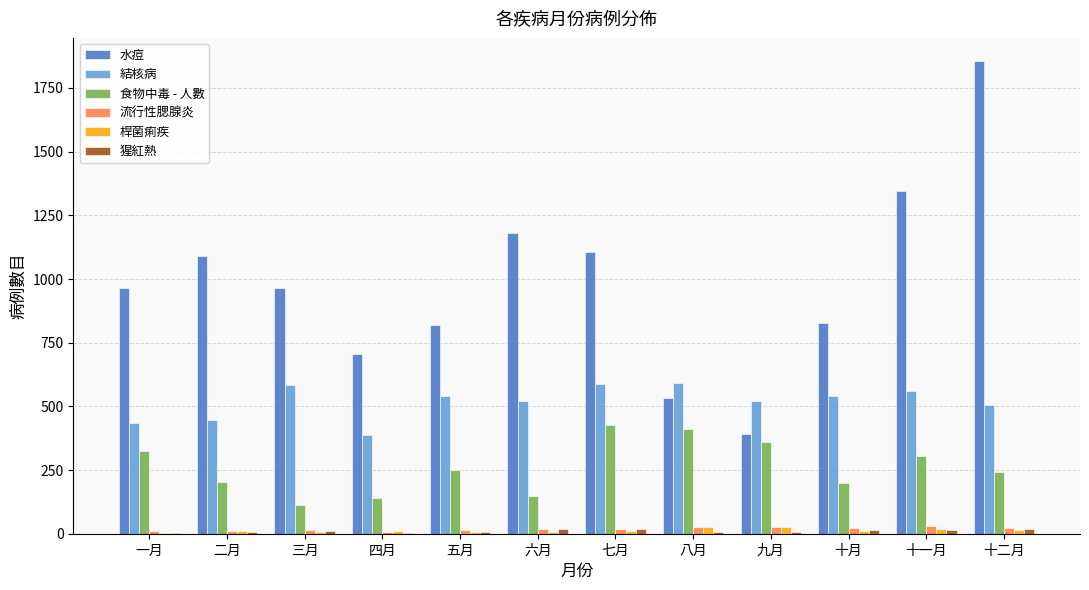

Which series has the largest total across all categories?

水痘